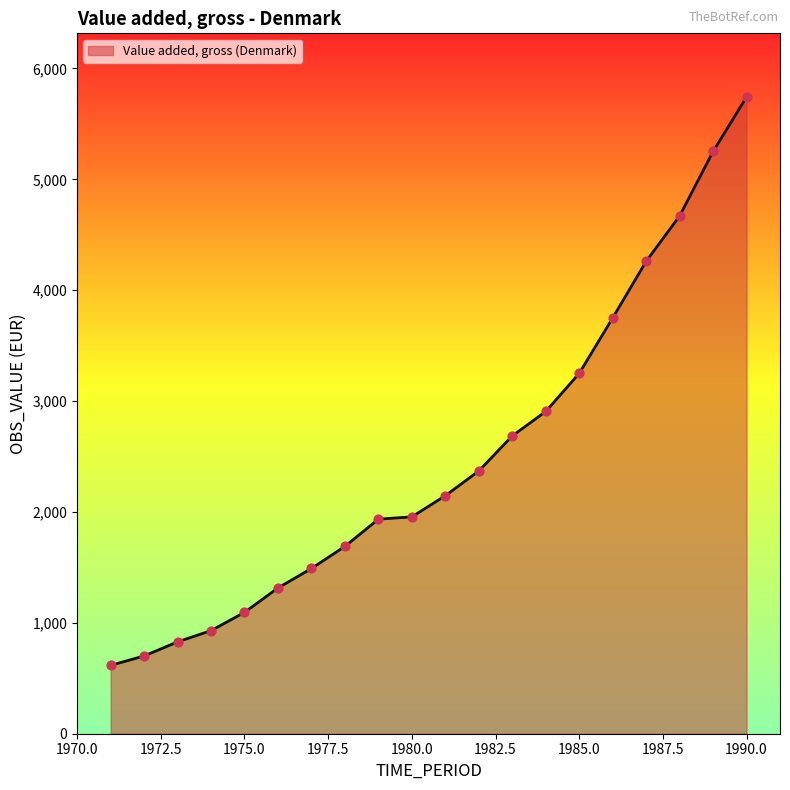

What is the difference between the maximum and minimum values?

5126.3